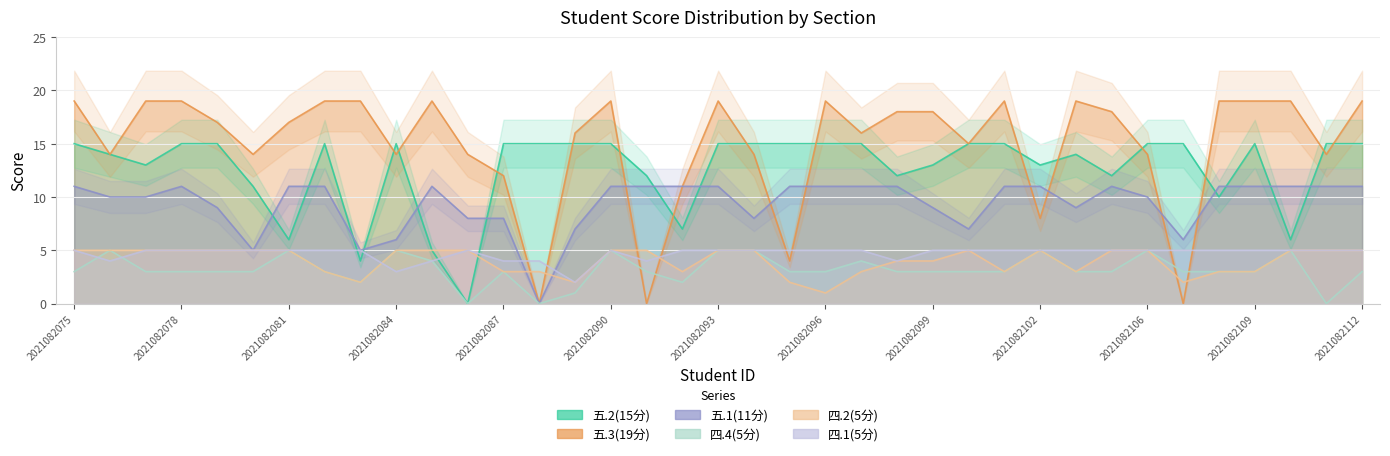

At how many categories does at least one series exceed 12?

35